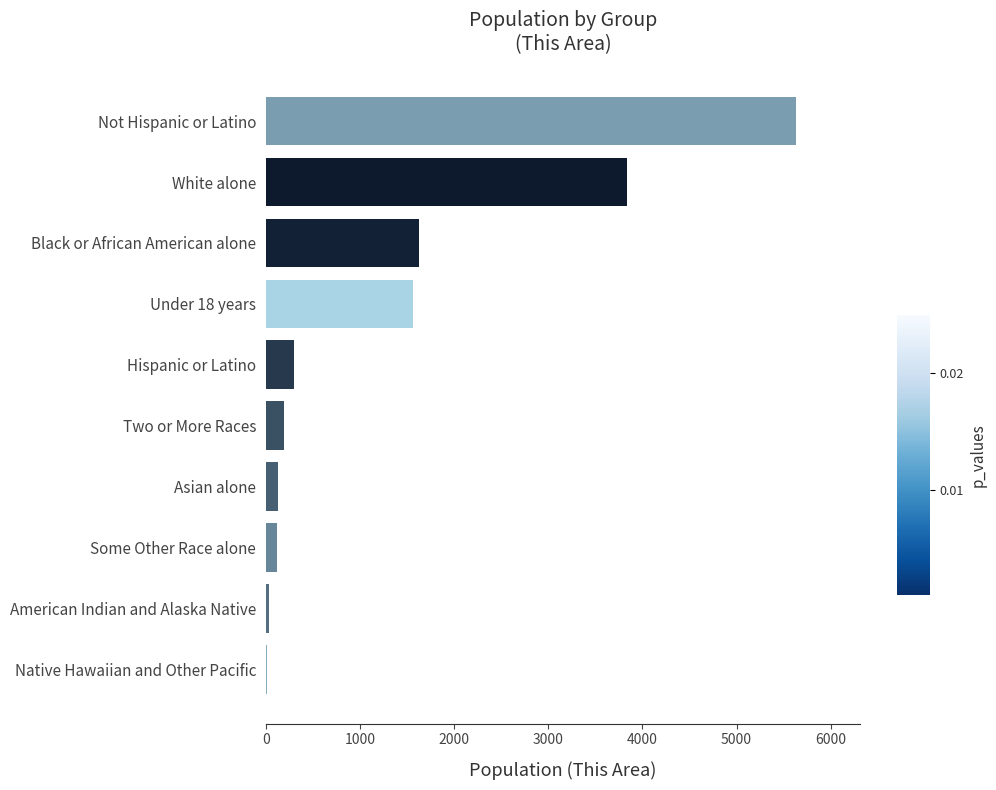

At which label is the value closest to 2824?

White alone